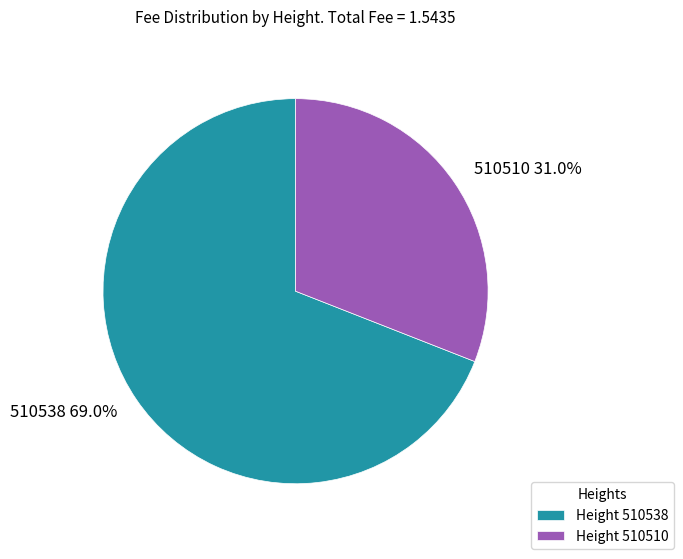

Rank the categories by value from highest to lowest.

510538, 510510